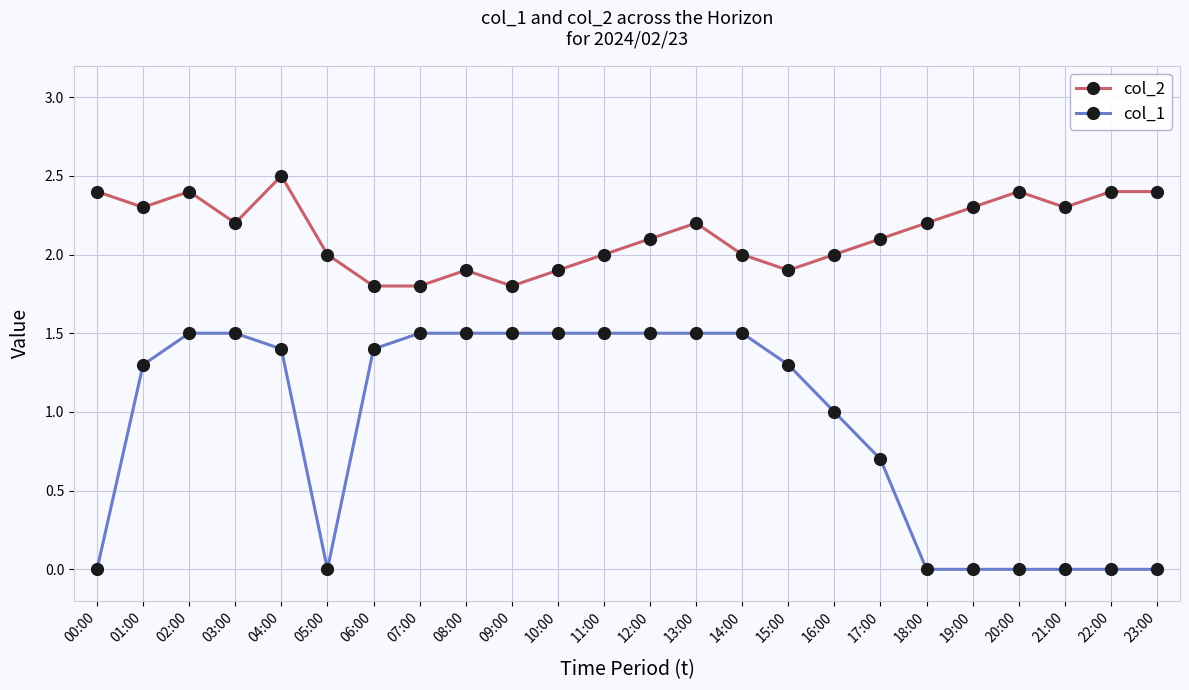

How many lines are shown in the chart?

2